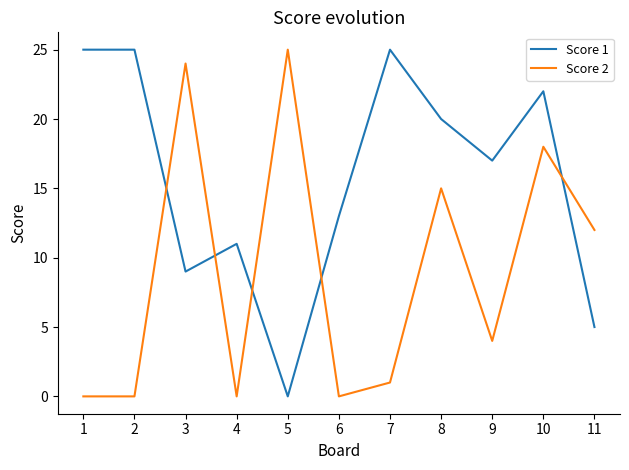

How many categories are shown in the chart?

11